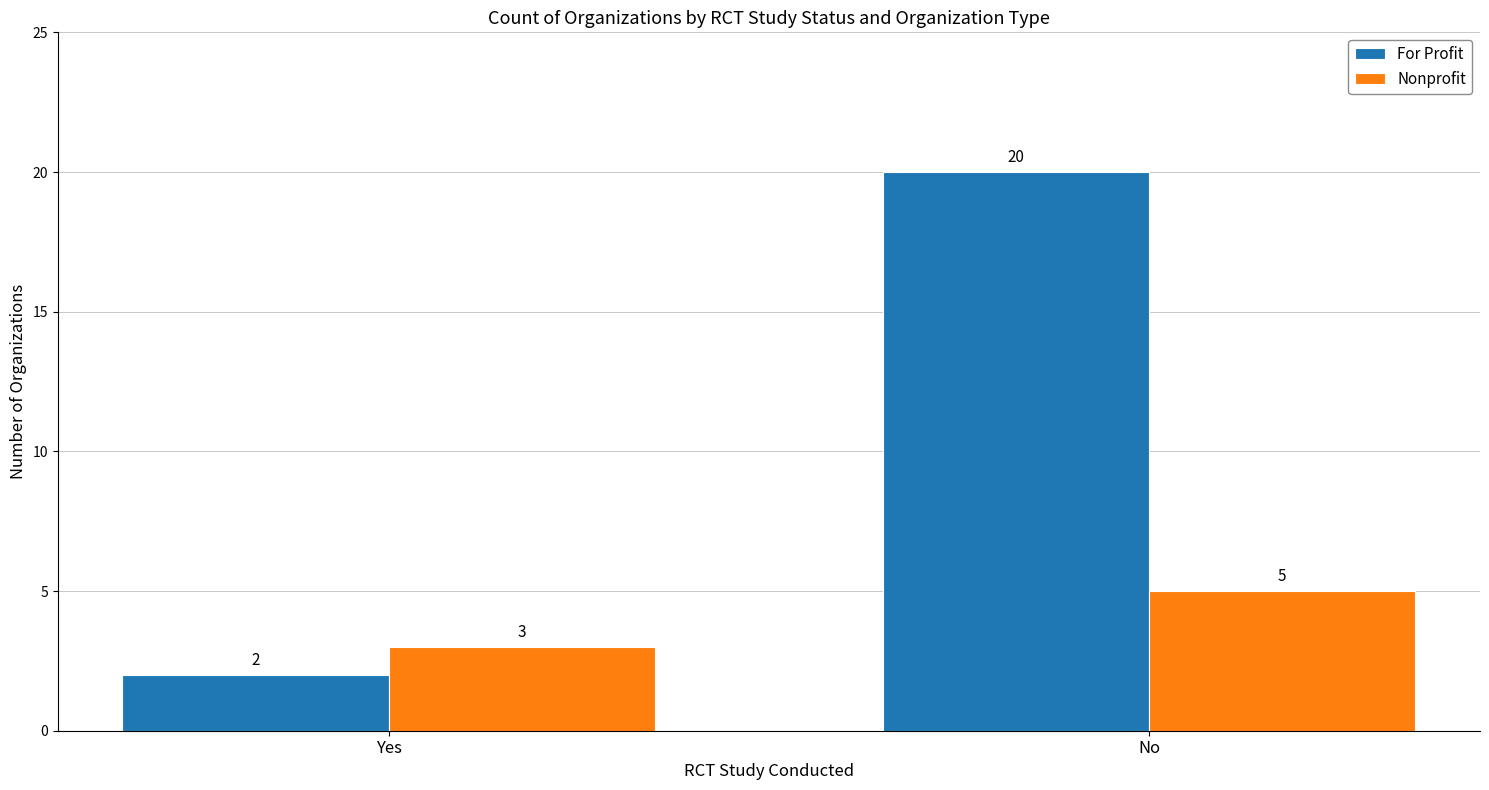

Rank the categories by Nonprofit value from highest to lowest.

No, Yes